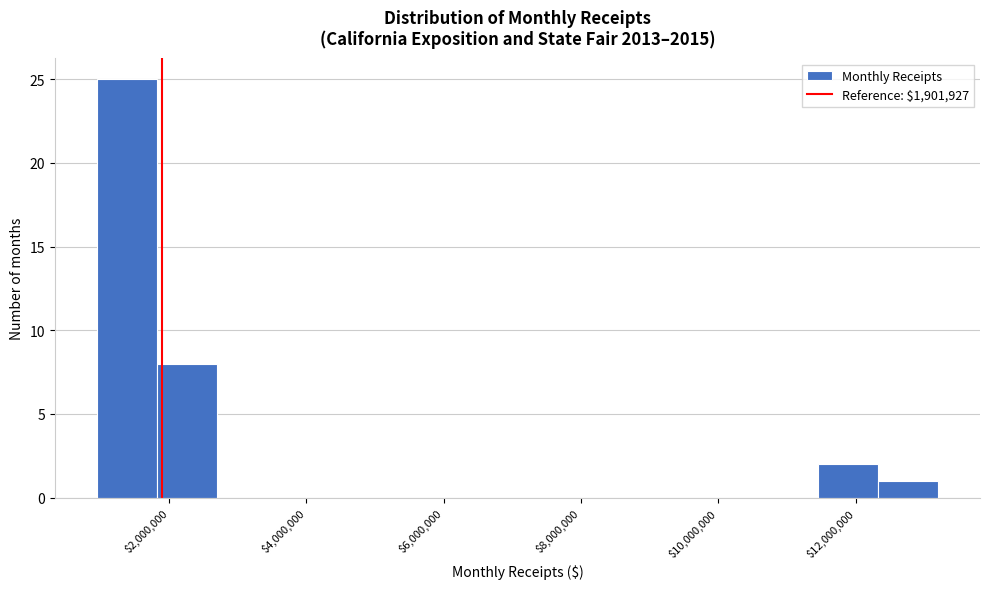

Over which range of the x-axis is the bar tallest?

1000000 to 1800000